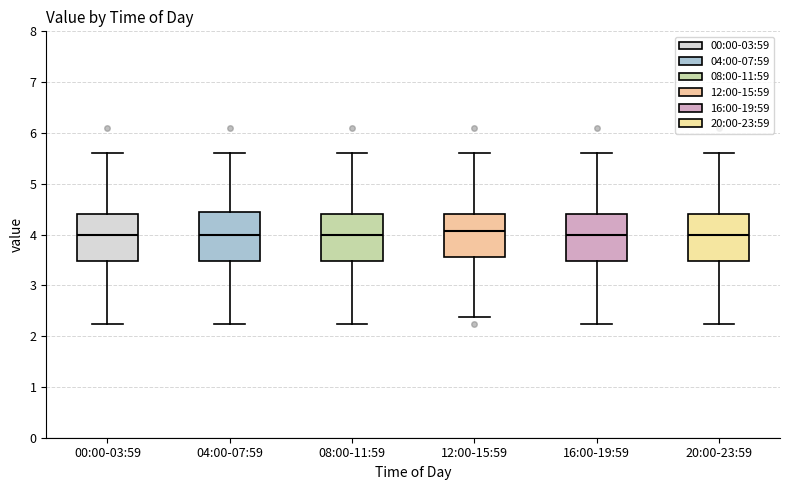

Where does the lower whisker of the box for 00:00-03:59 end on the y-axis? The values are not printed on the chart, so give them approximately, as read against the axis.

2.2